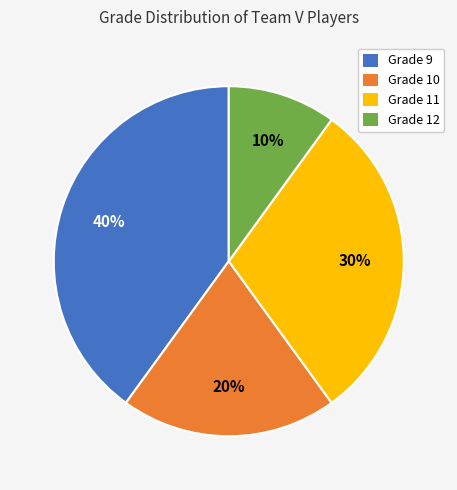

To the nearest percent, what is the average slice percentage?

25%